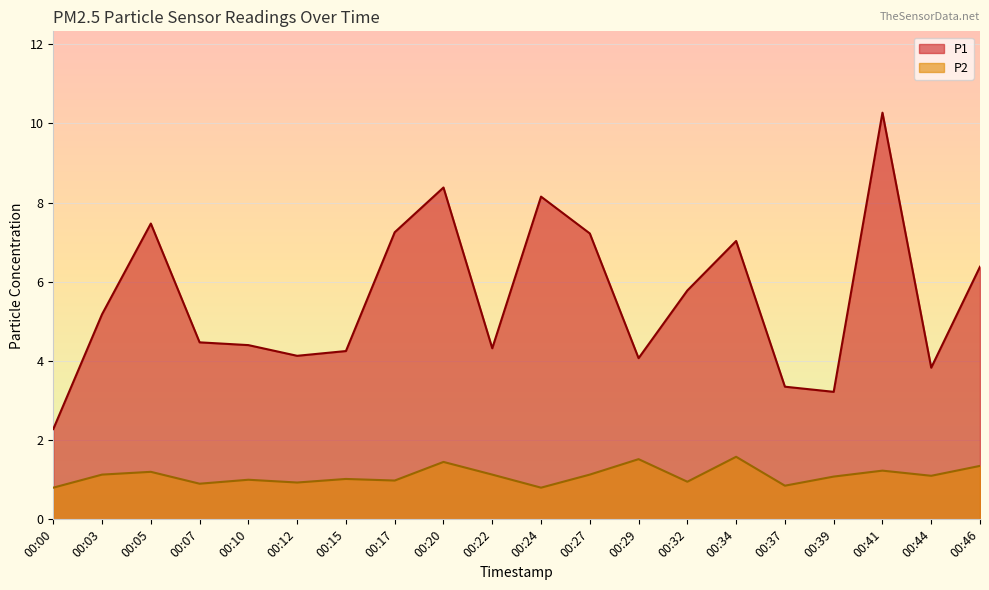

How many lines are shown in the chart?

2